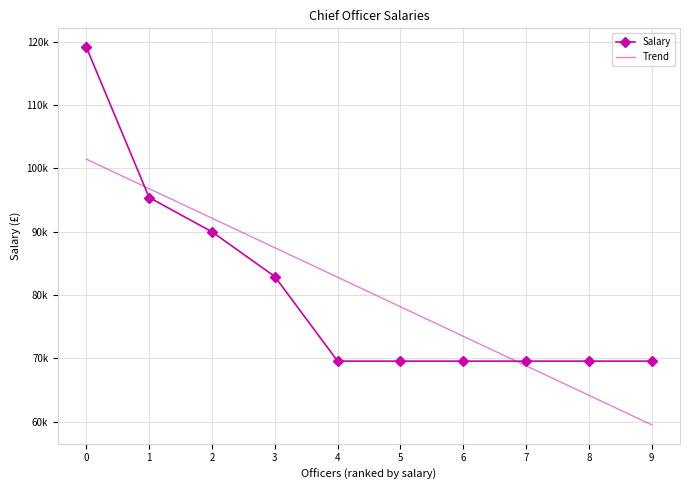

List the series in order of their overall mean, highest first.

Salary, Trend